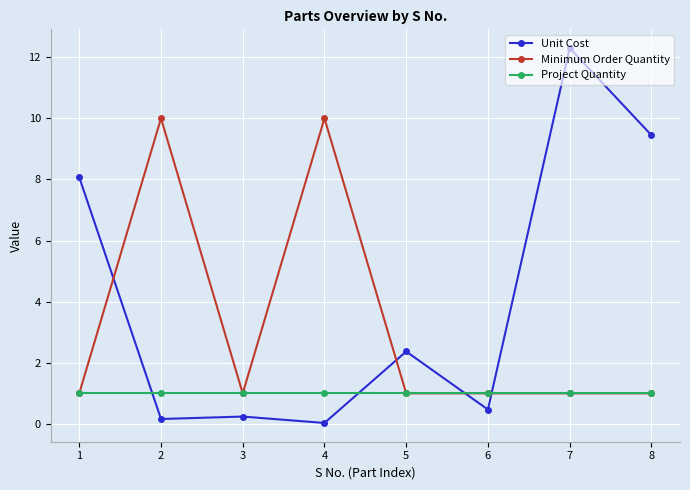

Rank the series by their maximum value, from lowest to highest.

Project Quantity, Minimum Order Quantity, Unit Cost